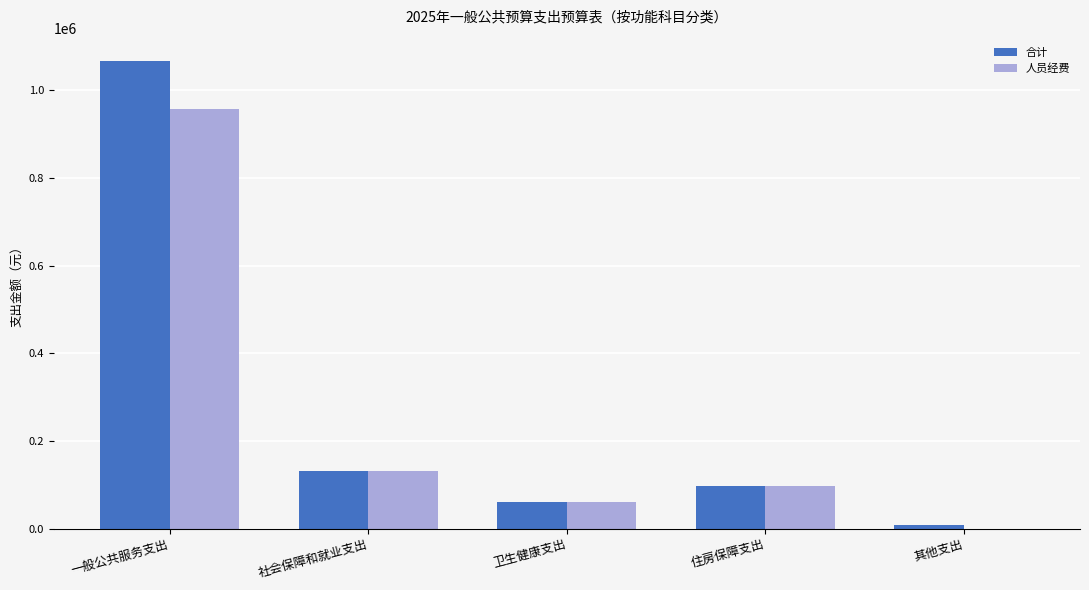

How many values in the 合计 series exceed 98276?

3